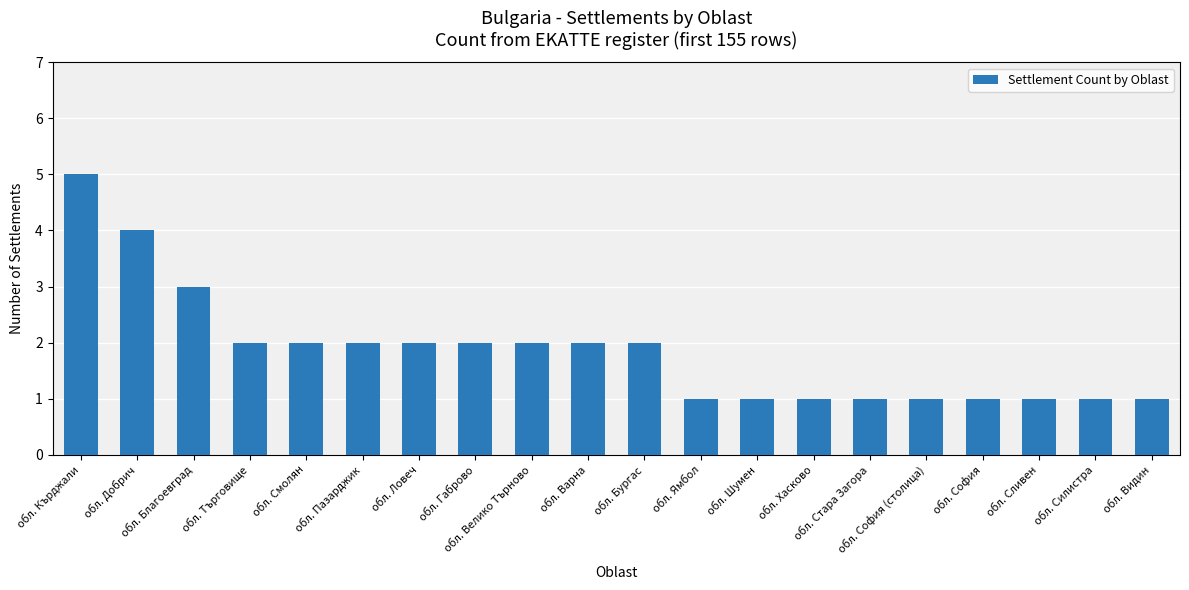

What is the change in value from обл. Ловеч to обл. Сливен?

-1